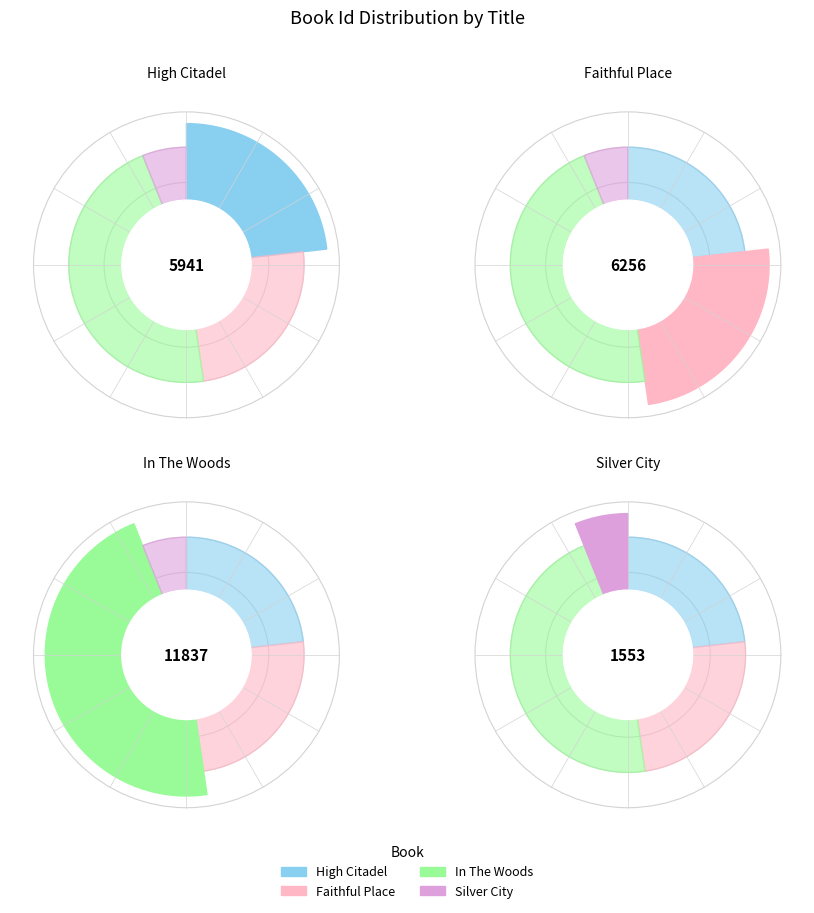

How many slices are in this pie chart?

4